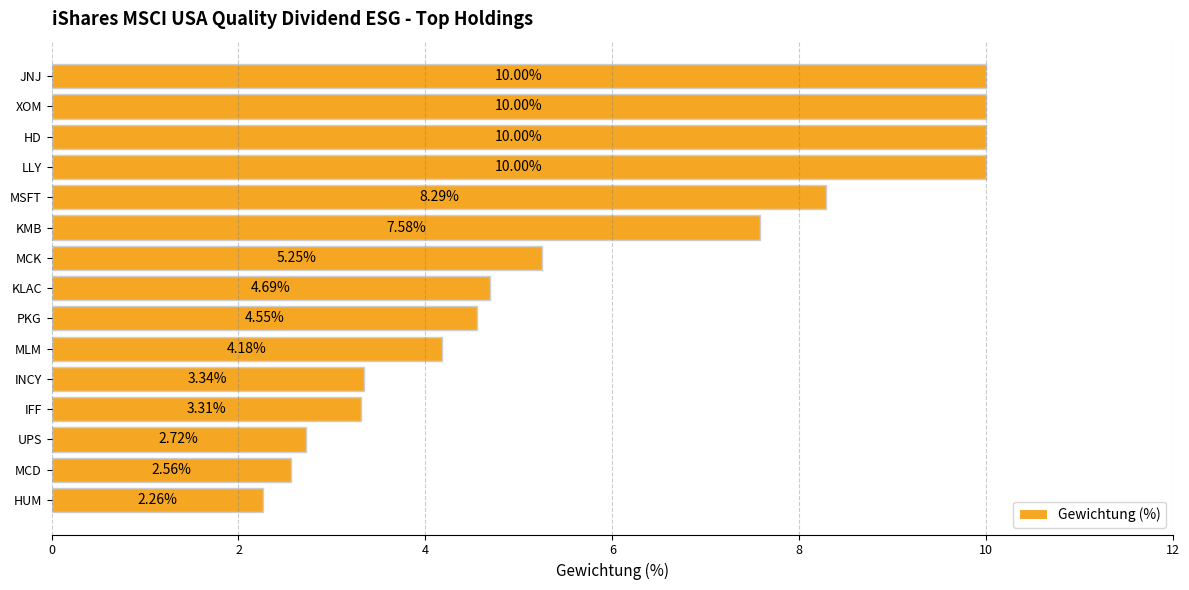

At which category does the chart reach its minimum across all series?

HUM